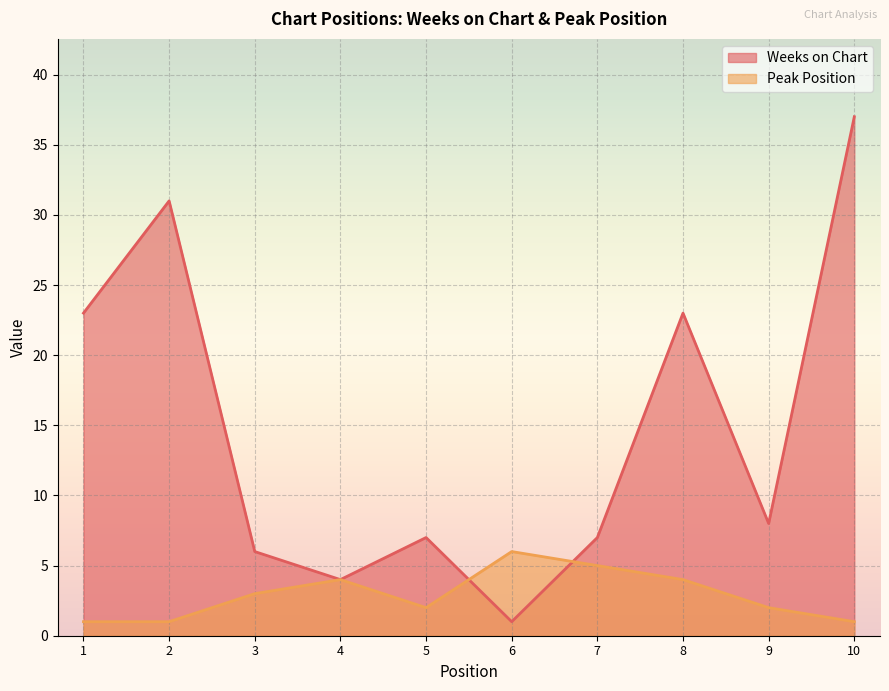

What is the maximum value for Peak Position?

6